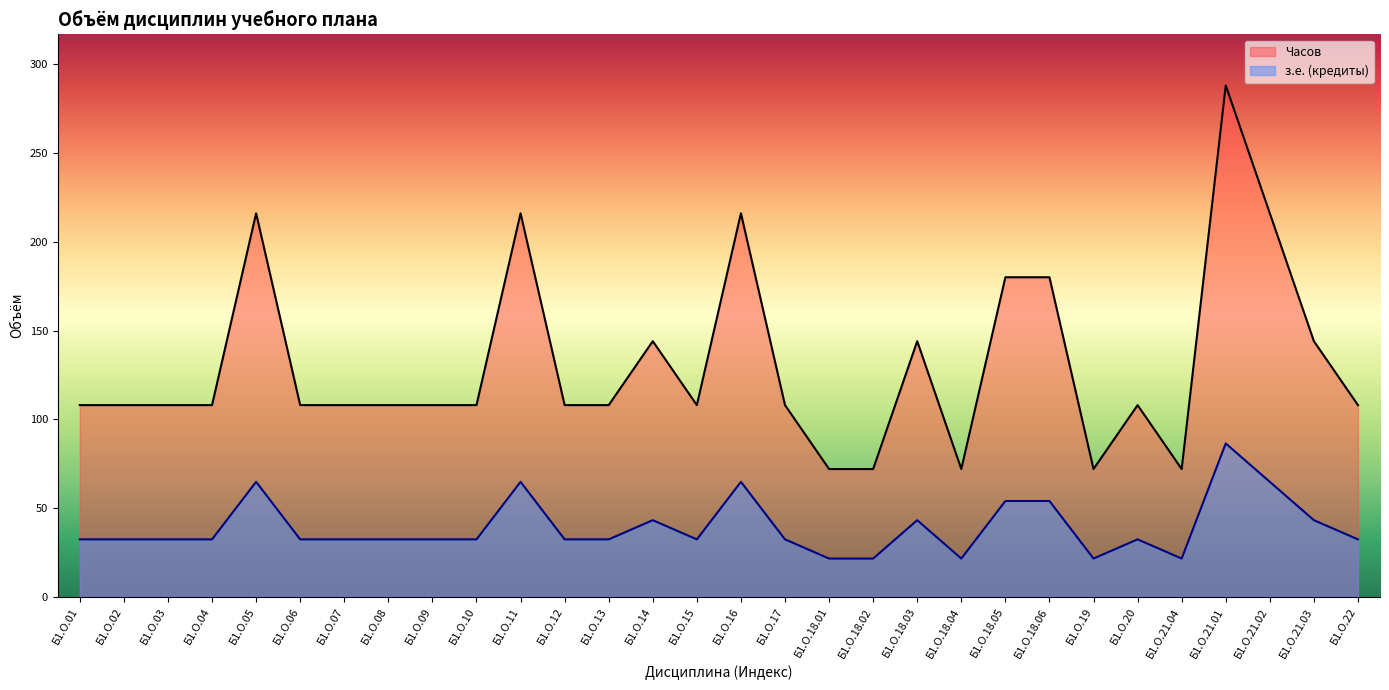

Which series has the largest total across all categories?

Часов